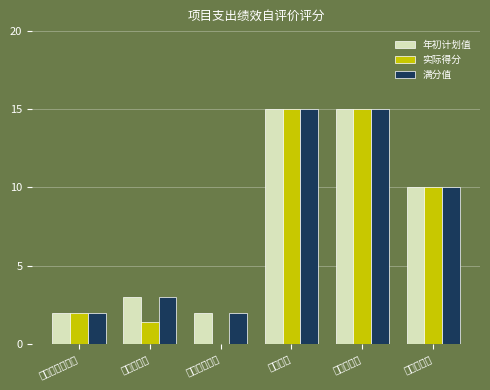

Reading left to right, what are all the values shown in this chart?

年初计划值: 立项依据充分性=2.0	预算执行率=3.0	表彰先进个人=2.0	社会效益=15.0	可持续影响=15.0	满意度指标=10.0
实际得分: 立项依据充分性=2.0	预算执行率=1.4	表彰先进个人=0.0	社会效益=15.0	可持续影响=15.0	满意度指标=10.0
满分值: 立项依据充分性=2.0	预算执行率=3.0	表彰先进个人=2.0	社会效益=15.0	可持续影响=15.0	满意度指标=10.0